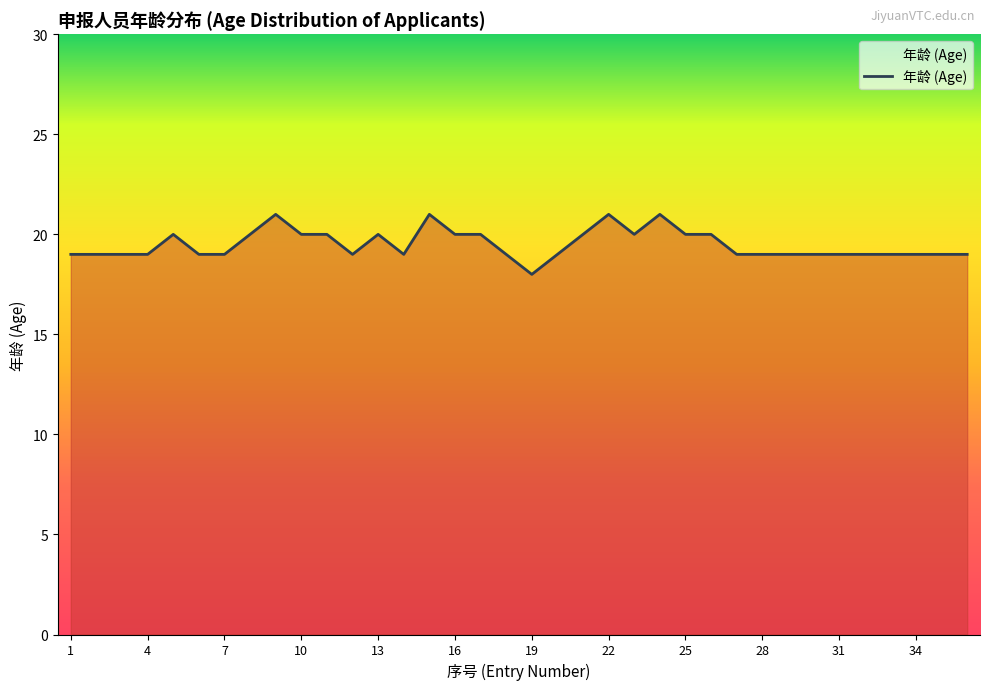

What is the greatest value displayed?

21